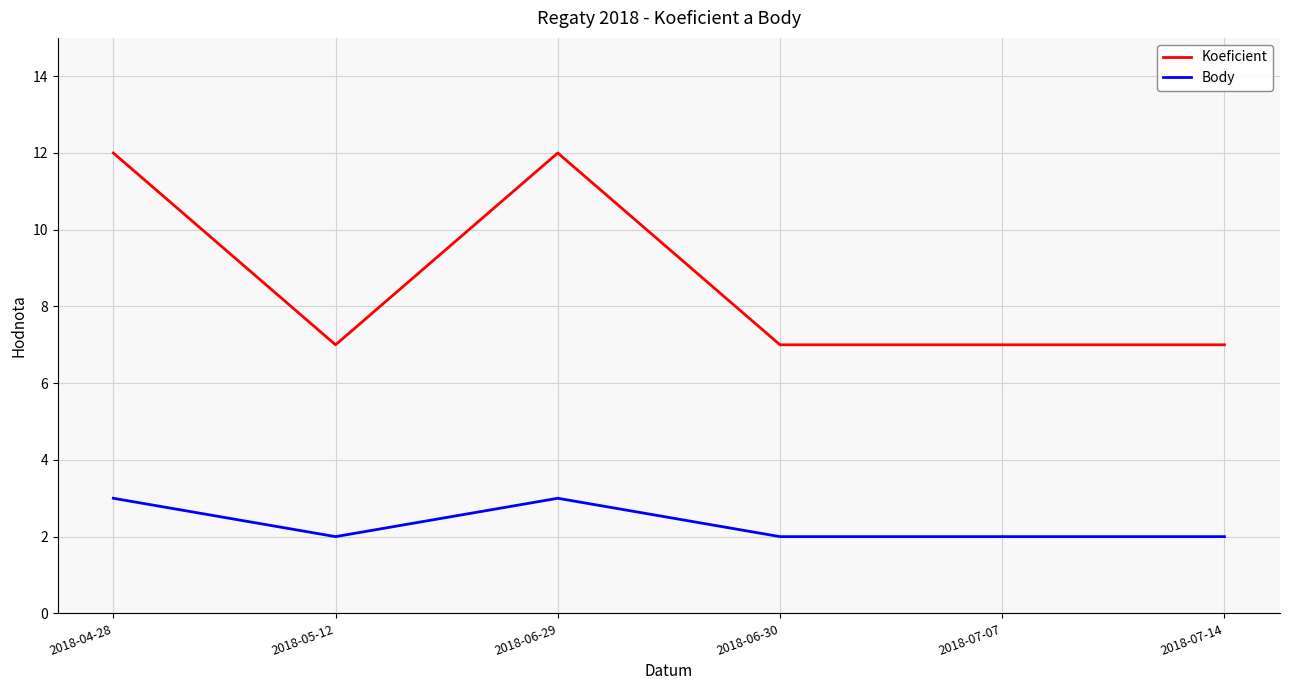

The value of Koeficient at 2018-06-29 is 20. True or false?

False